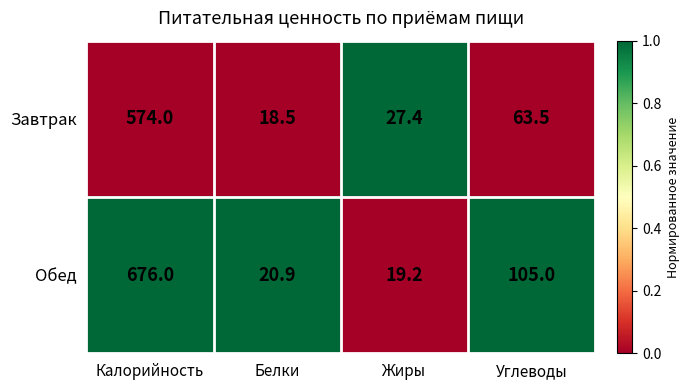

Which category has the highest value across all series?

Калорийность